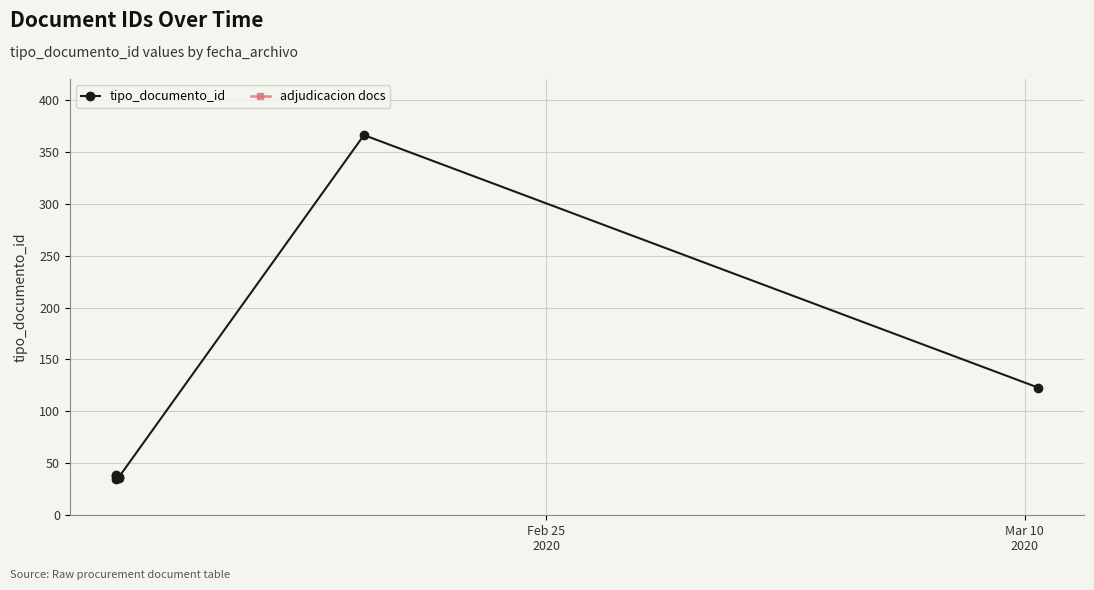

Is it true that the value at 2020-02-19 15:58:51 is 200?

False